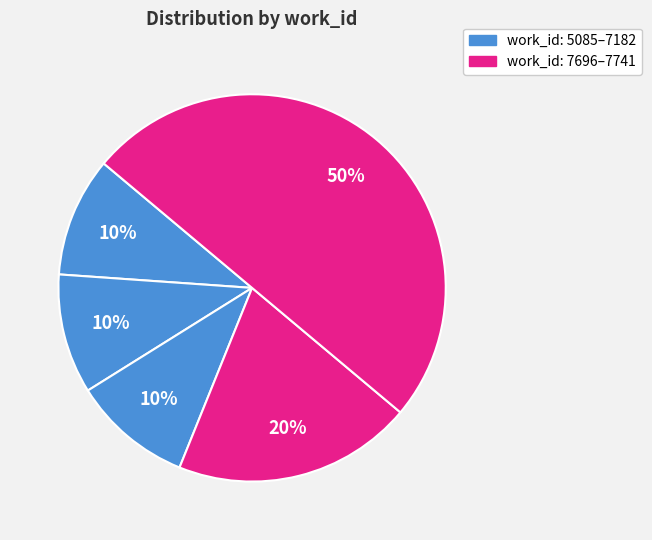

How many slices are in this pie chart?

5